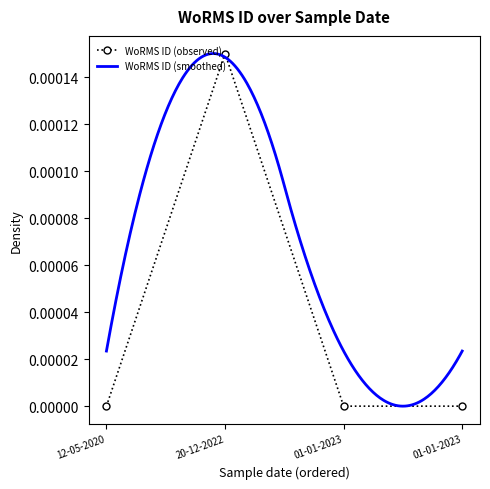

Which has a higher value, 01-01-2023 or 01-01-2023?

01-01-2023